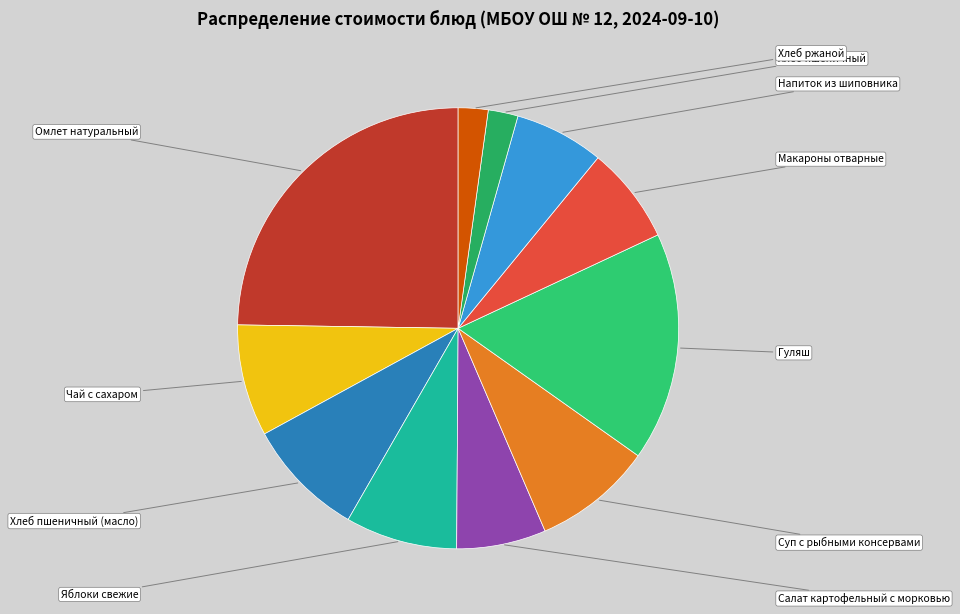

How many segments does this pie chart have?

11